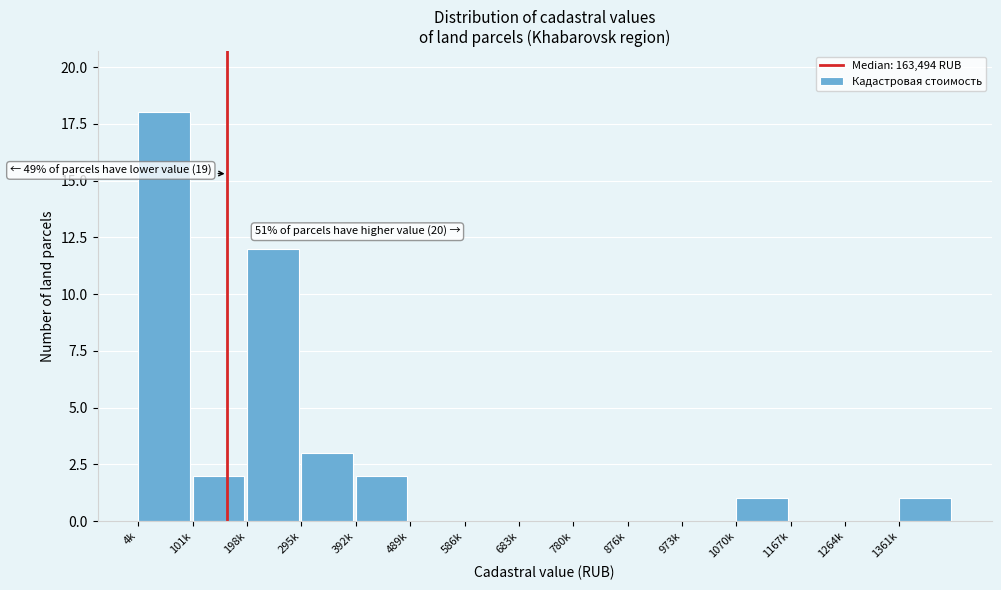

Reading left to right, what are all the values shown in this chart?

4k=18	101k=2	198k=12	295k=3	392k=2	489k=0	586k=0	683k=0	780k=0	876k=0	973k=0	1070k=1	1167k=0	1264k=0	1361k=1